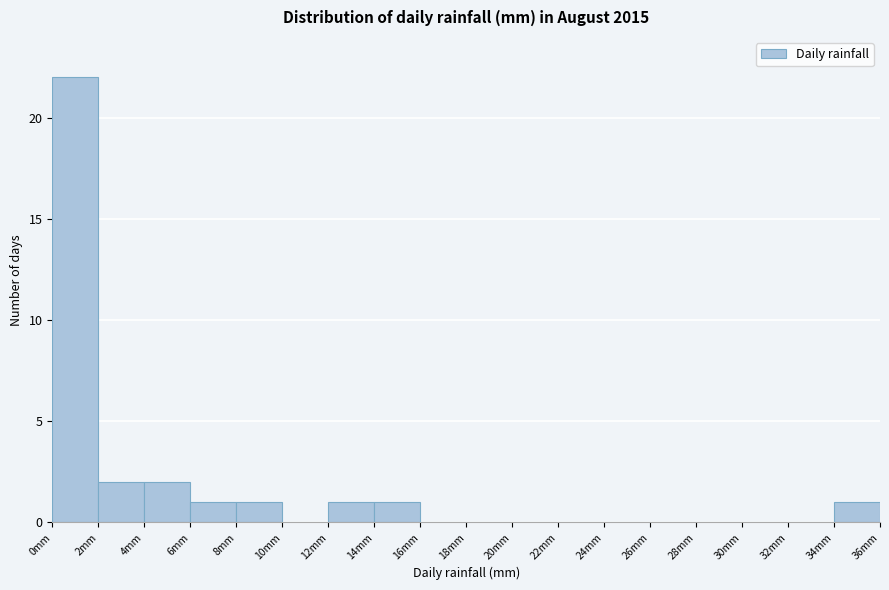

Reading left to right, transcribe this chart: for each bar, give the range it covers on the x-axis and its height. The values are not printed on the chart, so give them approximately, as read against the axis.

0 to 2: 22
2 to 4: 2
4 to 6: 2
6 to 8: 1
8 to 10: 1
10 to 12: 0
12 to 14: 1
14 to 16: 1
16 to 18: 0
18 to 20: 0
20 to 22: 0
22 to 24: 0
24 to 26: 0
26 to 28: 0
28 to 30: 0
30 to 32: 0
32 to 34: 0
34 to 36: 1